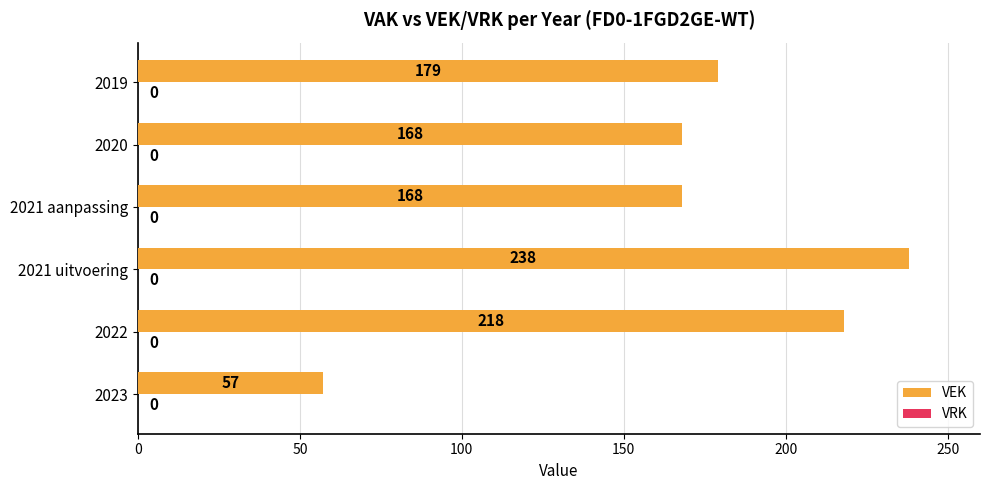

What value does the data have at 2022, to the nearest 10?

220